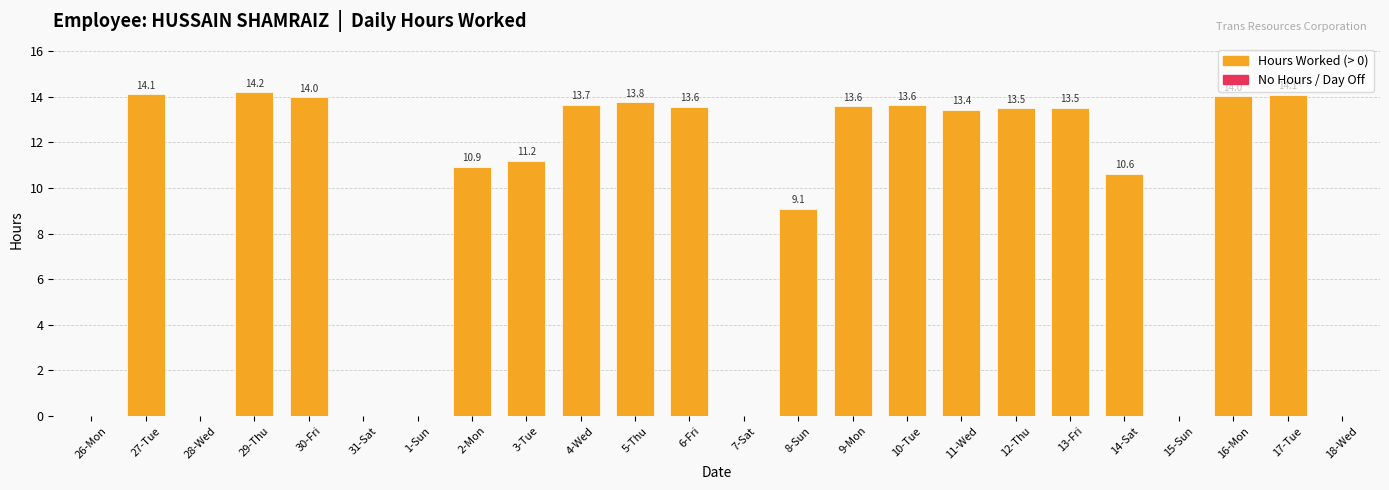

What is the sum of all values?

220.9